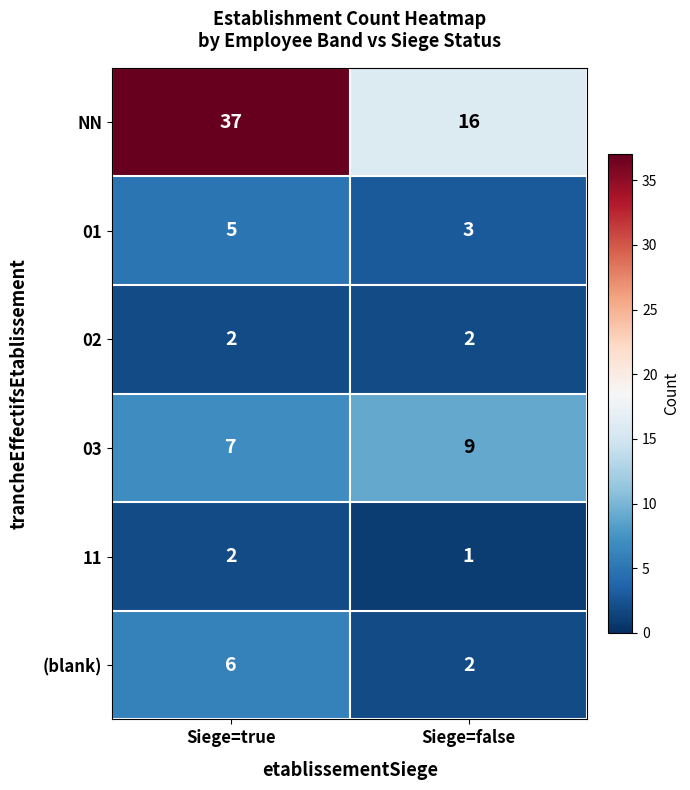

At which category does the chart reach its minimum across all series?

Siege=false